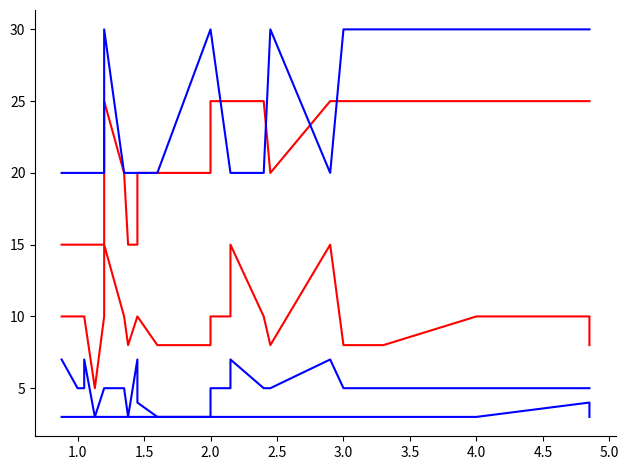

True or false: Nominal and Height_diff cross at least once.

False